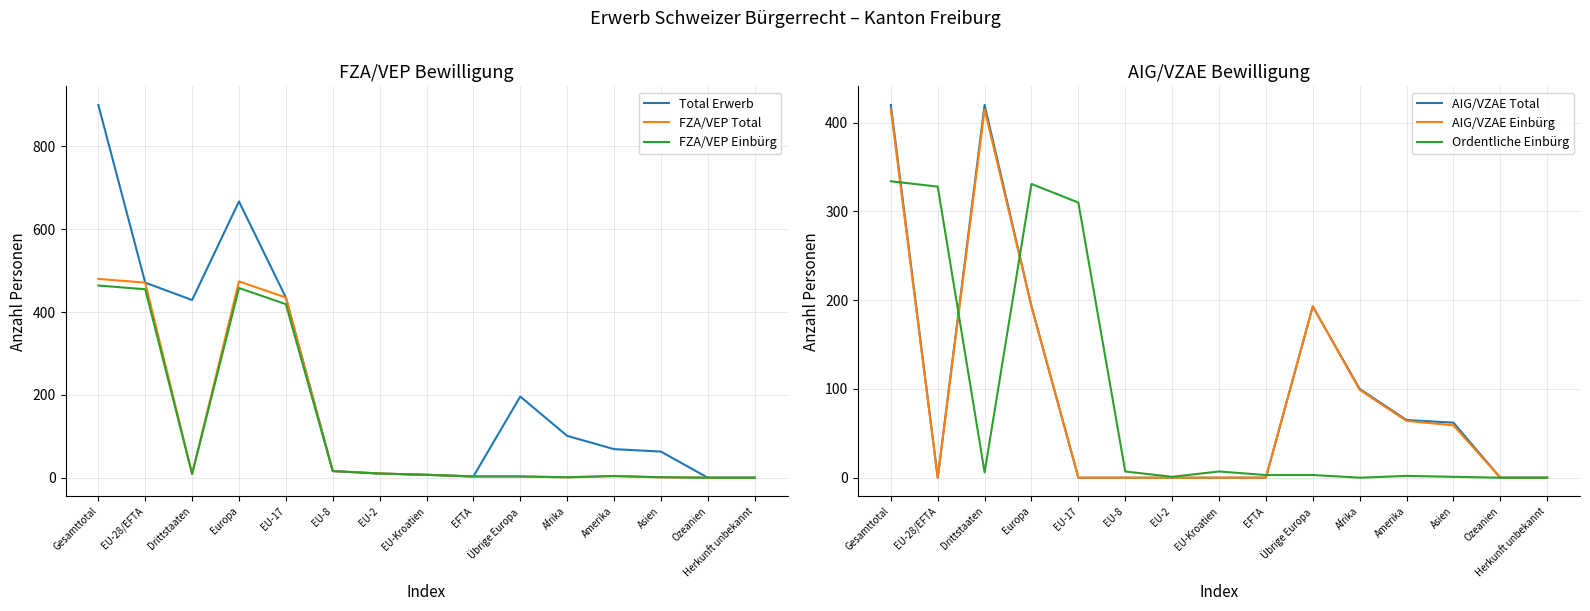

Which series changed the most between Übrige Europa and Ozeanien?

Total Erwerb